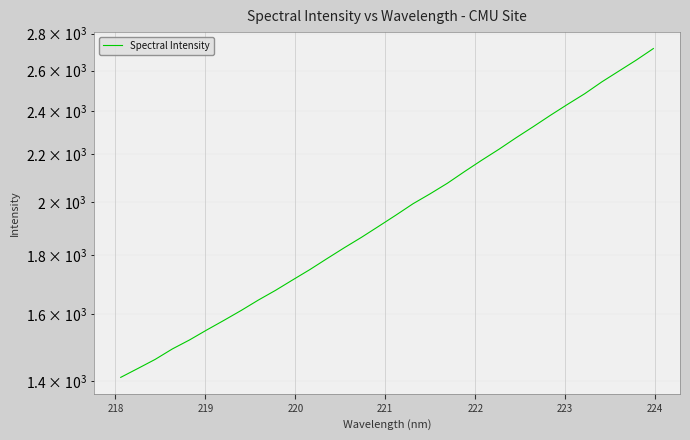

What is the minimum value shown in the chart?

1409.8